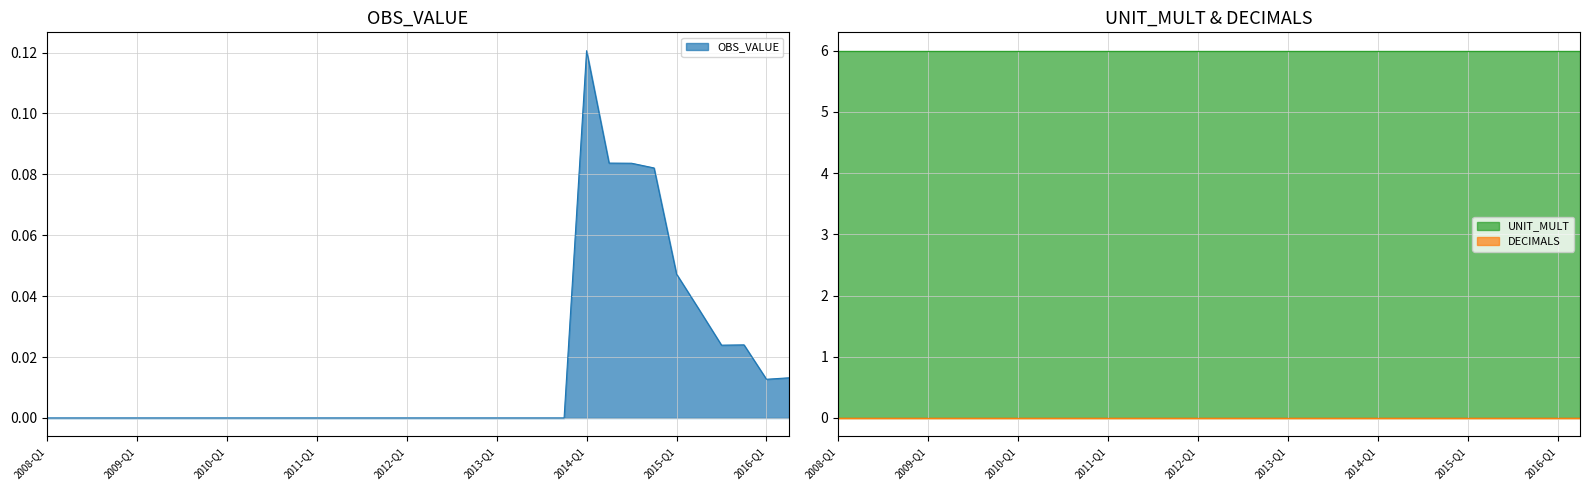

At which category does the chart reach its peak across all series?

2008-Q1